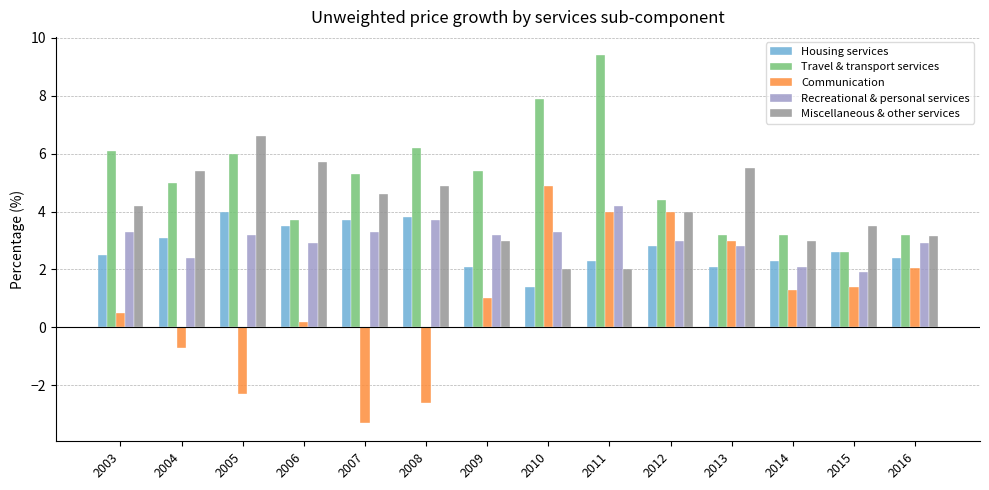

Reading left to right, transcribe all the data shown in this chart.

Housing services: 2003=2.5	2004=3.1	2005=4.0	2006=3.5	2007=3.7	2008=3.8	2009=2.1	2010=1.4	2011=2.3	2012=2.8	2013=2.1	2014=2.3	2015=2.6	2016=2.4
Travel & transport services: 2003=6.1	2004=5.0	2005=6.0	2006=3.7	2007=5.3	2008=6.2	2009=5.4	2010=7.9	2011=9.4	2012=4.4	2013=3.2	2014=3.2	2015=2.6	2016=3.2
Communication: 2003=0.5	2004=-0.7	2005=-2.3	2006=0.2	2007=-3.3	2008=-2.6	2009=1.0	2010=4.9	2011=4.0	2012=4.0	2013=3.0	2014=1.3	2015=1.4	2016=2.0
Recreational & personal services: 2003=3.3	2004=2.4	2005=3.2	2006=2.9	2007=3.3	2008=3.7	2009=3.2	2010=3.3	2011=4.2	2012=3.0	2013=2.8	2014=2.1	2015=1.9	2016=2.9
Miscellaneous & other services: 2003=4.2	2004=5.4	2005=6.6	2006=5.7	2007=4.6	2008=4.9	2009=3.0	2010=2.0	2011=2.0	2012=4.0	2013=5.5	2014=3.0	2015=3.5	2016=3.1